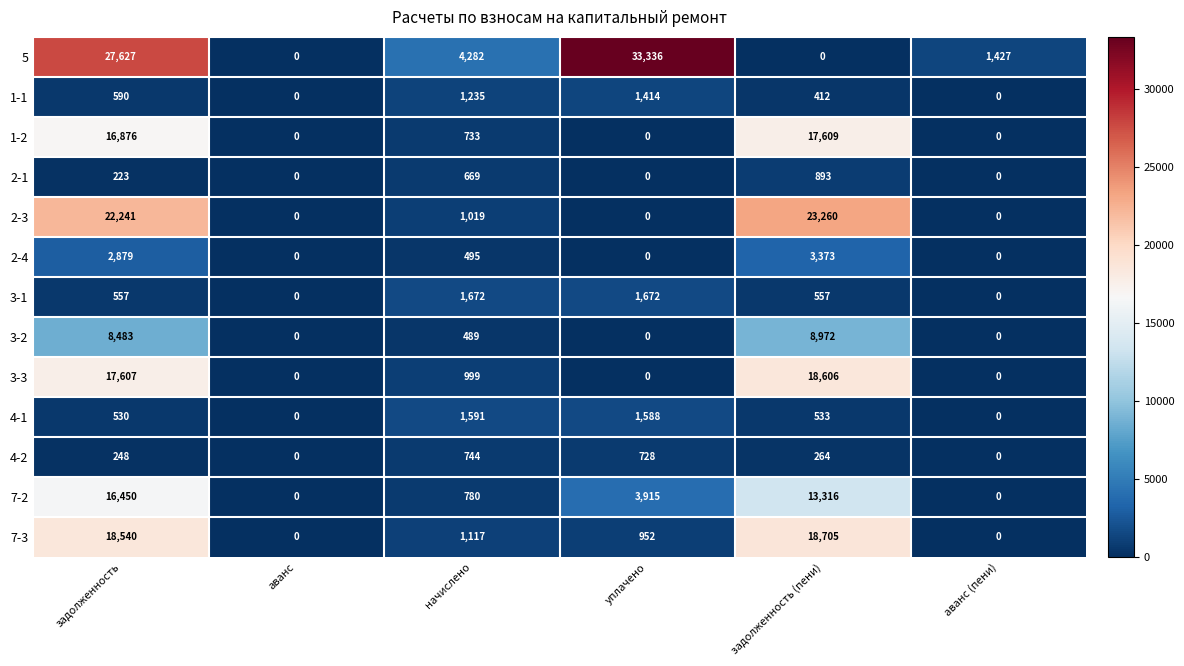

Rank the series at задолженность (пени) from lowest to highest value.

5, 4-2, 1-1, 4-1, 3-1, 2-1, 2-4, 3-2, 7-2, 1-2, 3-3, 7-3, 2-3